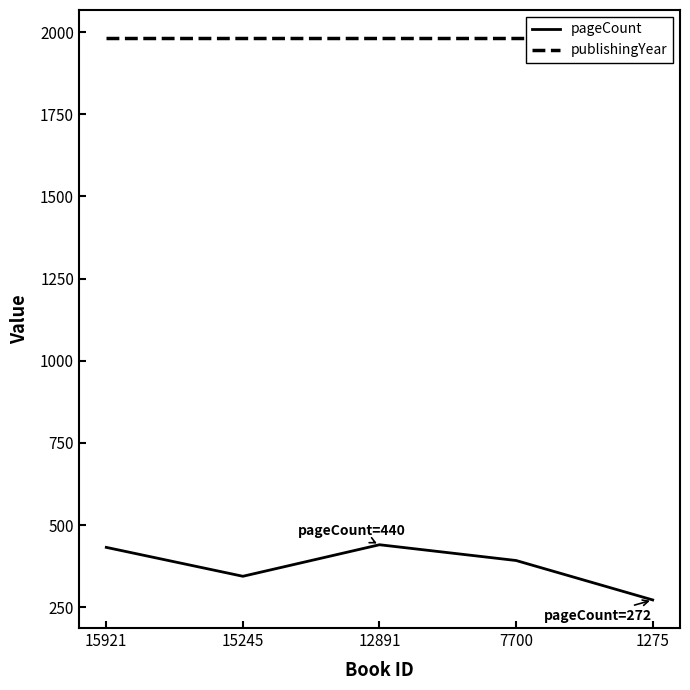

What value does the publishingYear series have at 7700?

1982